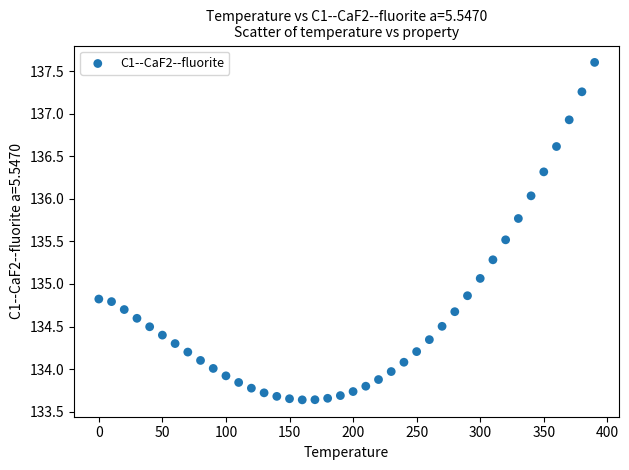

What is the range of Y values (max minus min)?

4.0